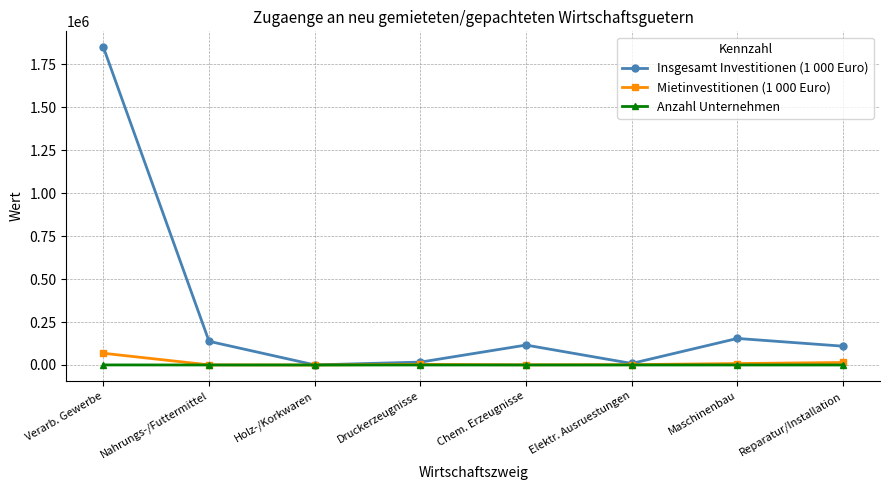

What is the sum of all Anzahl Unternehmen values?

601.0